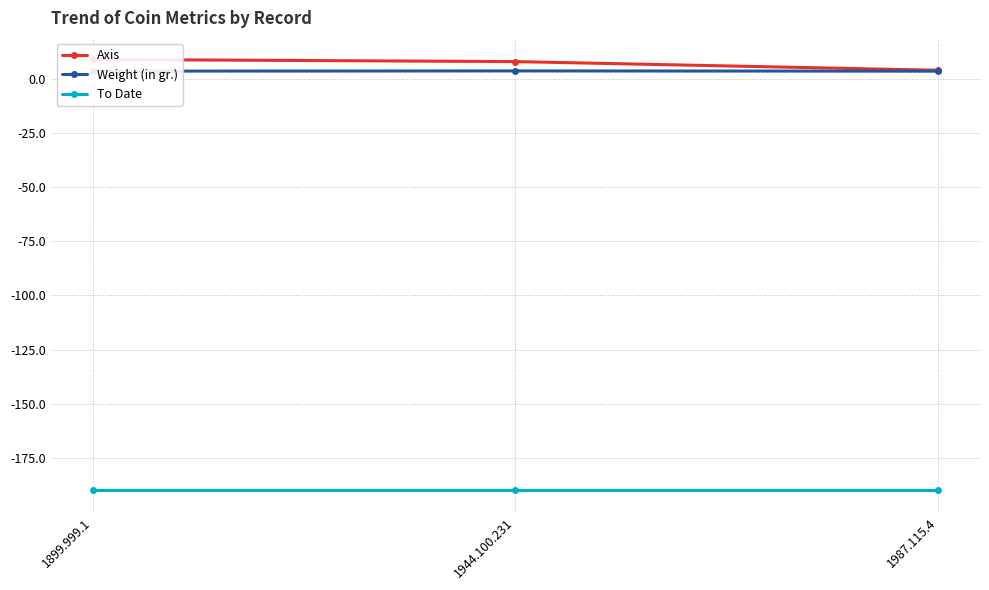

What is the maximum value for To Date?

-190.0